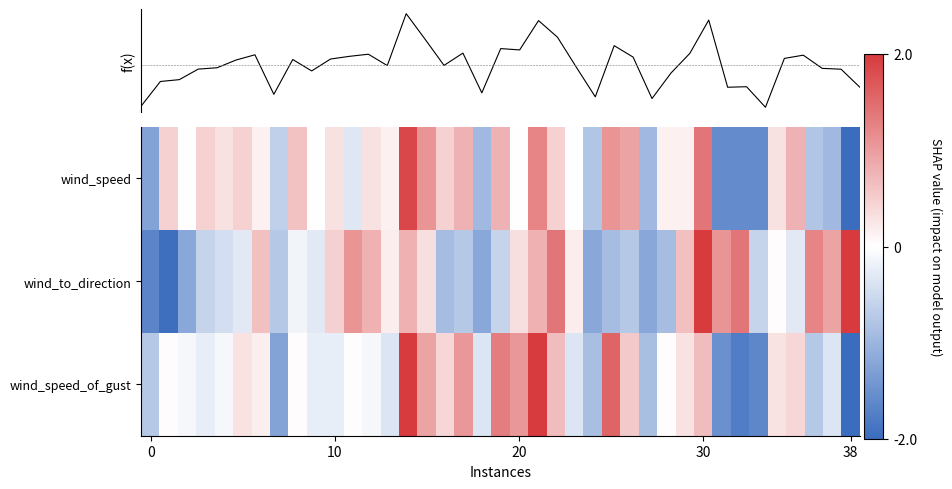

At how many categories does at least one series exceed 1?

14